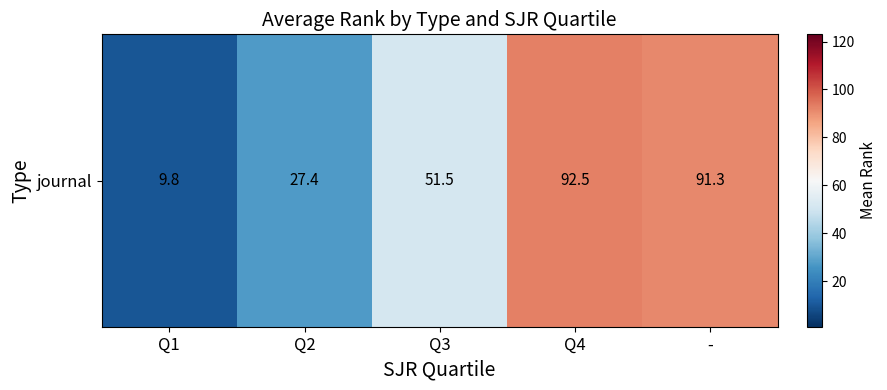

What is the difference between the second highest and minimum values?

81.5